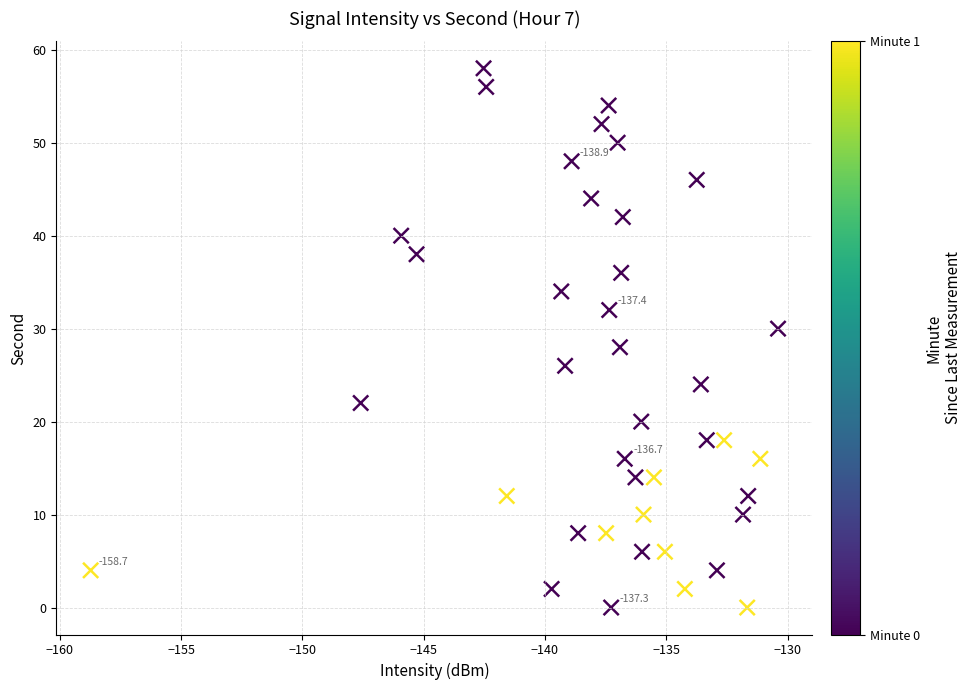

What is the range of Y values (max minus min)?

58